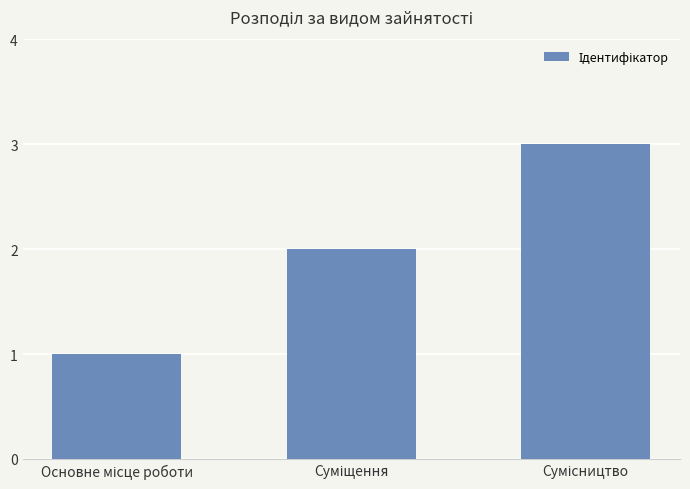

What is the value of the 1st bar from the left?

1